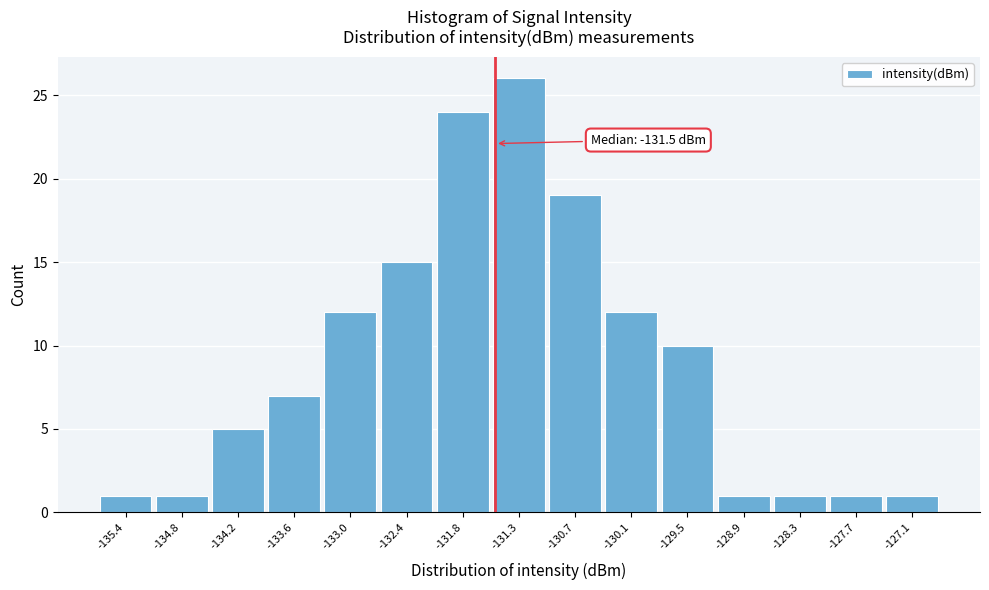

Over which range of the x-axis is the bar tallest?

-131.5 to -131.0